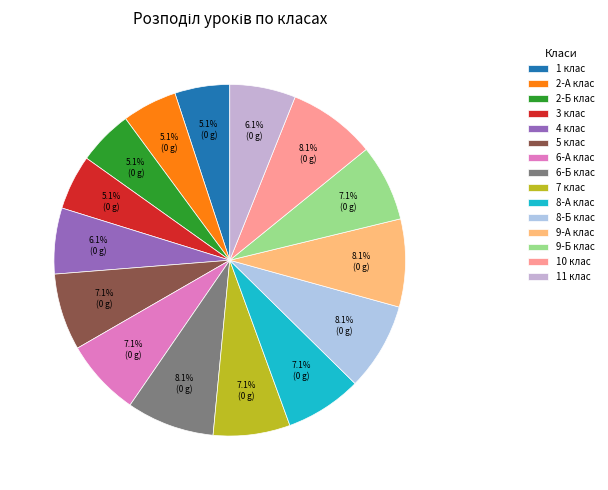

To the nearest percent, what is the average slice percentage?

7%